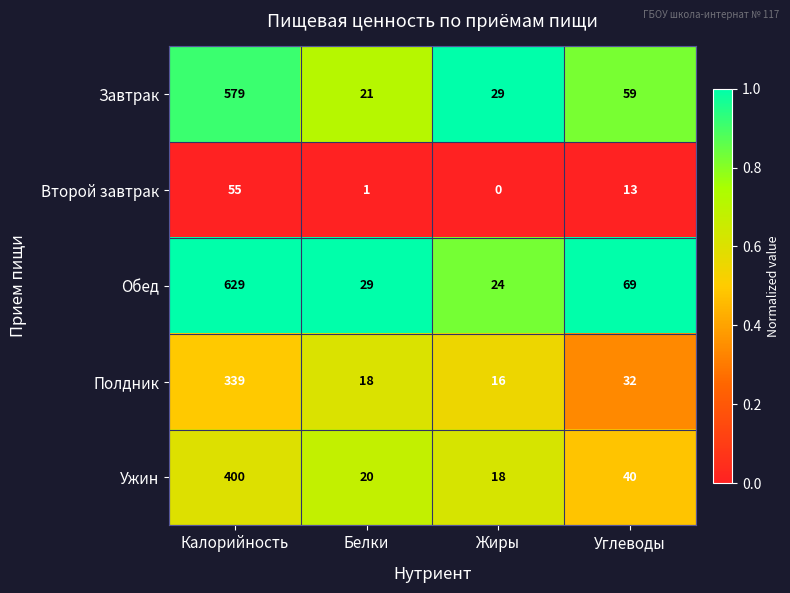

Which series has the largest range (max minus min)?

Обед